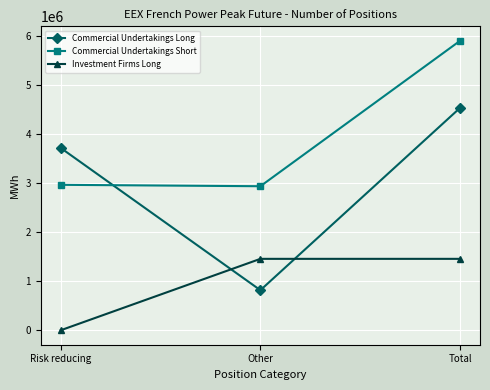

Rank the series by their maximum value, from highest to lowest.

Commercial Undertakings Short, Commercial Undertakings Long, Investment Firms Long